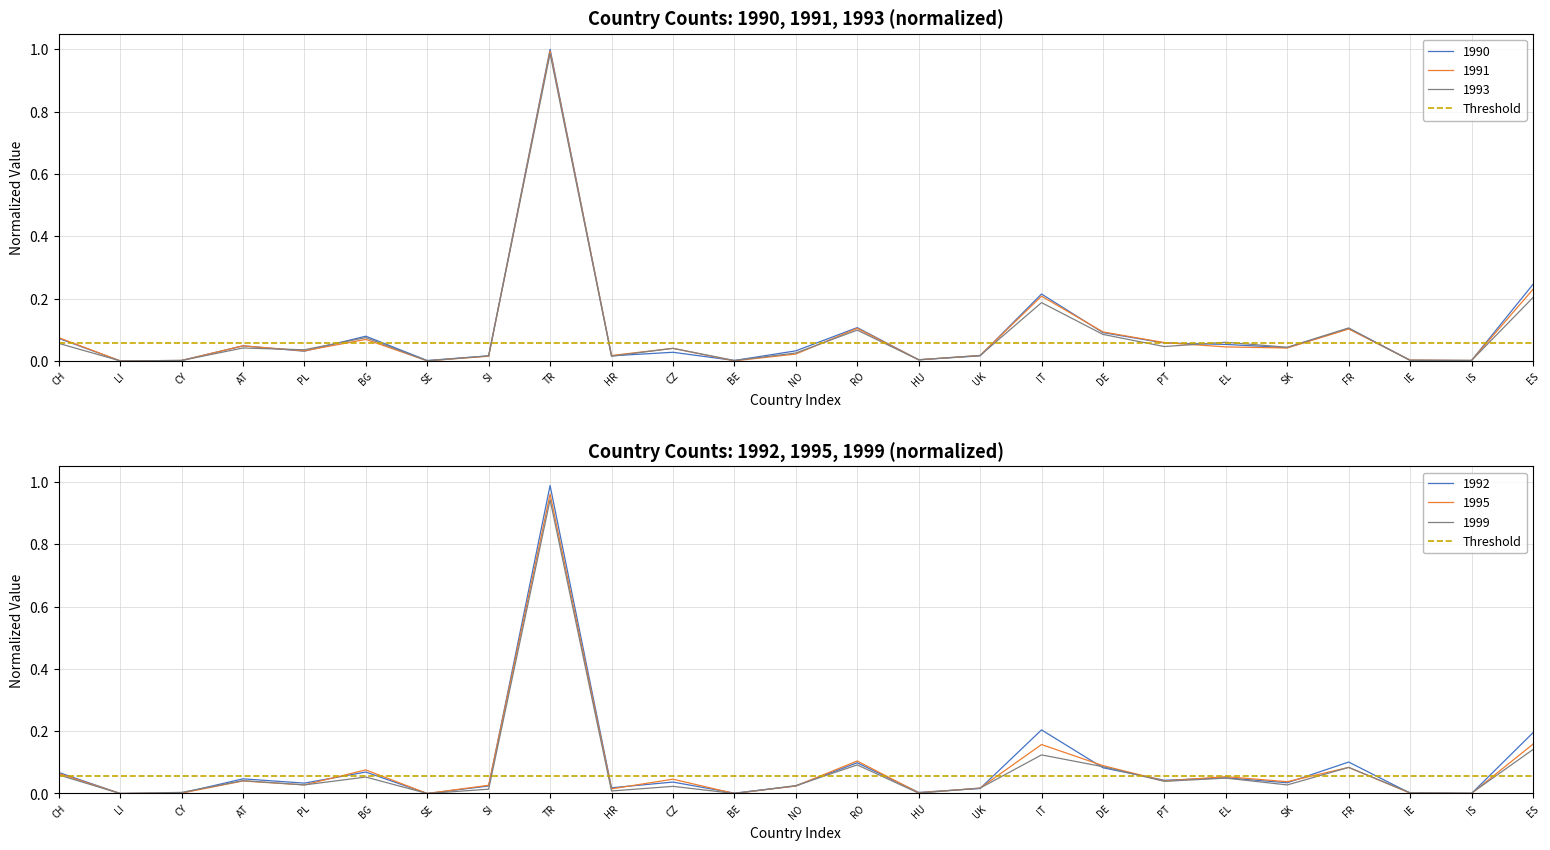

At CH, list the series in order from smallest to largest.

1993, 1999, 1995, 1992, 1990, 1991